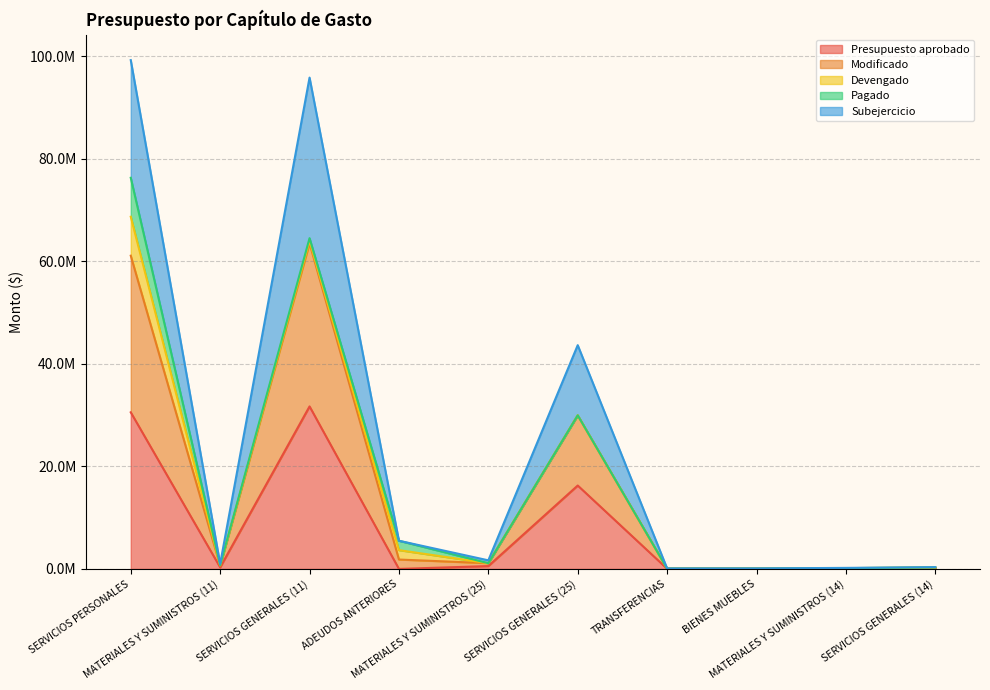

Which label corresponds to the largest value in the chart?

SERVICIOS PERSONALES